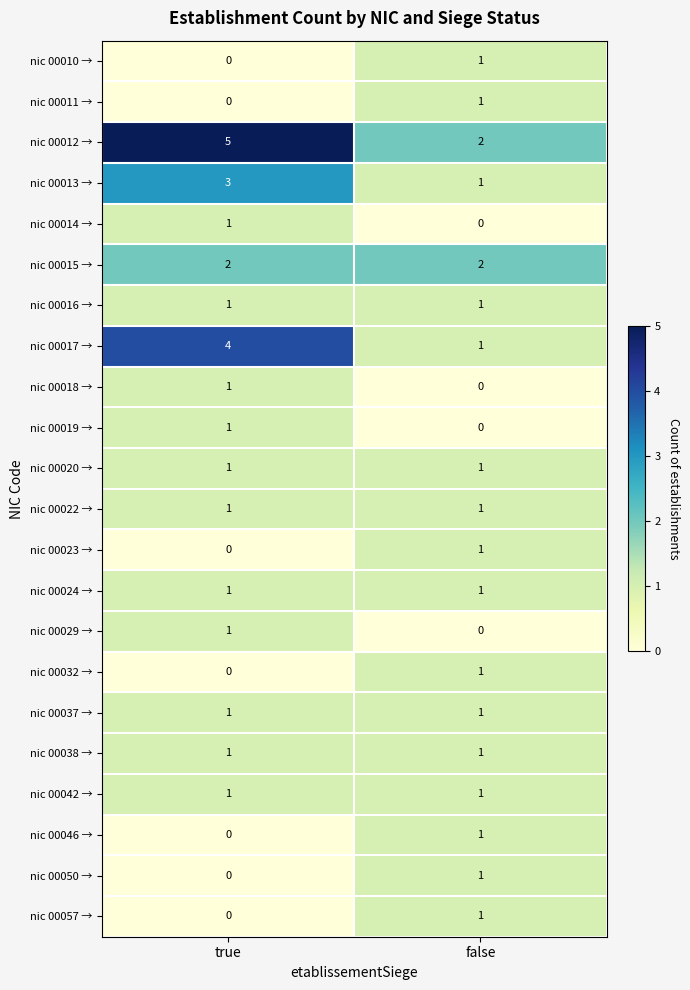

The nic 00012 → series shows 2 at true. True or false?

False